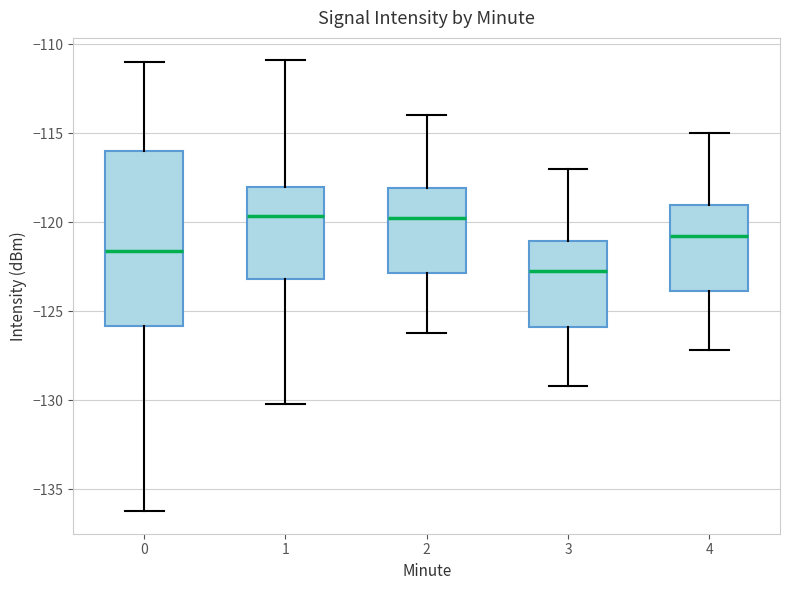

Reading left to right, transcribe this box plot: for each box, give where its median line is, the range the box spans, and where its two whiskers end, as read against the y-axis. The values are not printed on the chart, so give them approximately, as read against the axis.

0: median -121.5, box -126.0 to -116.0, whiskers -136.0 to -111.0
1: median -119.5, box -123.0 to -118.0, whiskers -130.0 to -111.0
2: median -119.5, box -123.0 to -118.0, whiskers -126.0 to -114.0
3: median -122.5, box -126.0 to -121.0, whiskers -129.0 to -117.0
4: median -120.5, box -124.0 to -119.0, whiskers -127.0 to -115.0